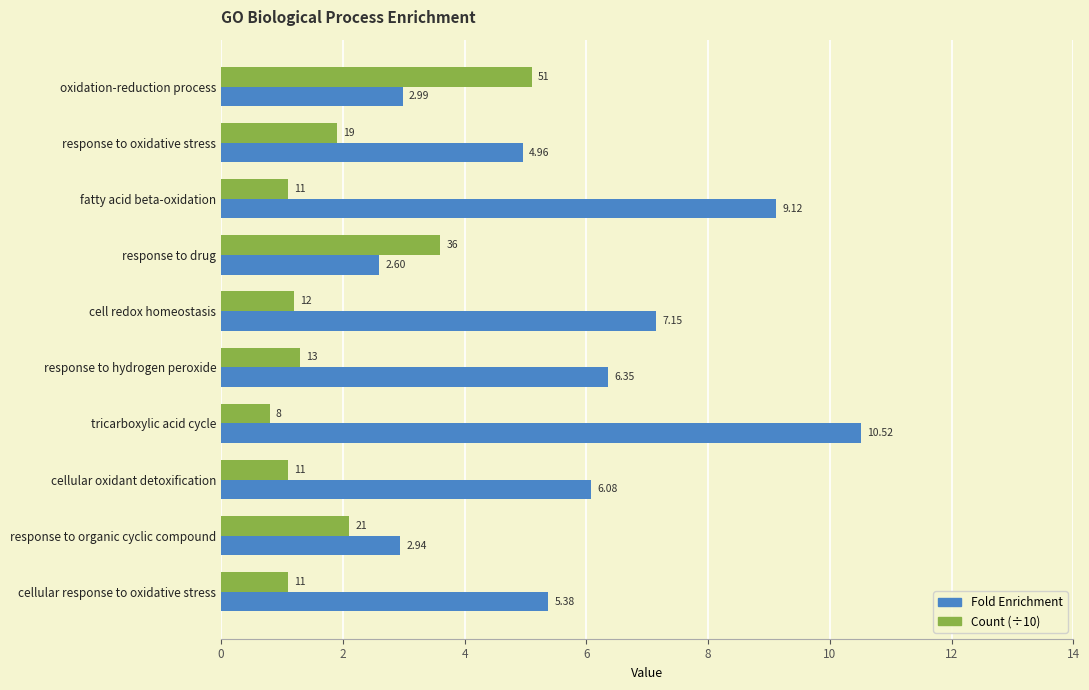

What is the average value of the Fold Enrichment series?

5.8